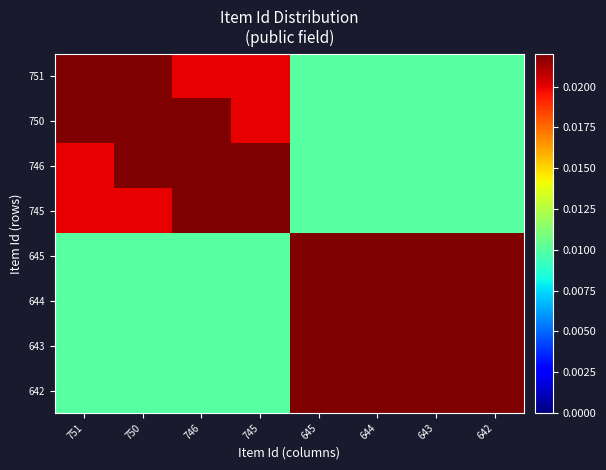

Reading left to right, what are all the values shown in this chart?

751: 751=0.0	750=0.0	746=0.0	745=0.0	645=0.0	644=0.0	643=0.0	642=0.0
750: 751=0.0	750=0.0	746=0.0	745=0.0	645=0.0	644=0.0	643=0.0	642=0.0
746: 751=0.0	750=0.0	746=0.0	745=0.0	645=0.0	644=0.0	643=0.0	642=0.0
745: 751=0.0	750=0.0	746=0.0	745=0.0	645=0.0	644=0.0	643=0.0	642=0.0
645: 751=0.0	750=0.0	746=0.0	745=0.0	645=0.0	644=0.0	643=0.0	642=0.0
644: 751=0.0	750=0.0	746=0.0	745=0.0	645=0.0	644=0.0	643=0.0	642=0.0
643: 751=0.0	750=0.0	746=0.0	745=0.0	645=0.0	644=0.0	643=0.0	642=0.0
642: 751=0.0	750=0.0	746=0.0	745=0.0	645=0.0	644=0.0	643=0.0	642=0.0